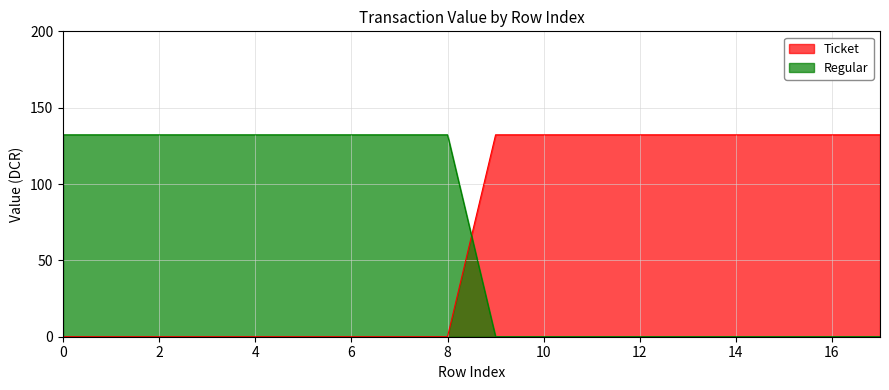

The value of Regular at 16 is -84.5. True or false?

False